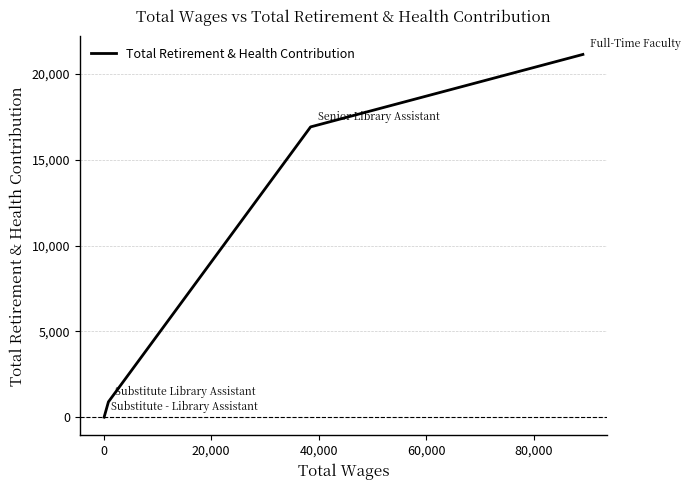

What is the difference between the second highest and minimum values?

16915